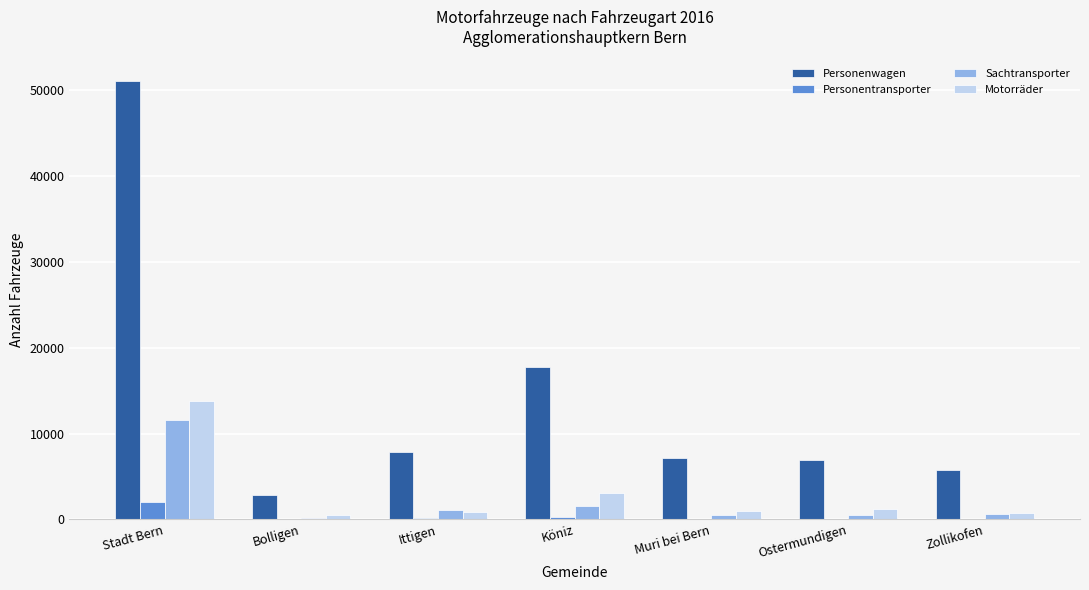

Count the number of data series in this chart.

4